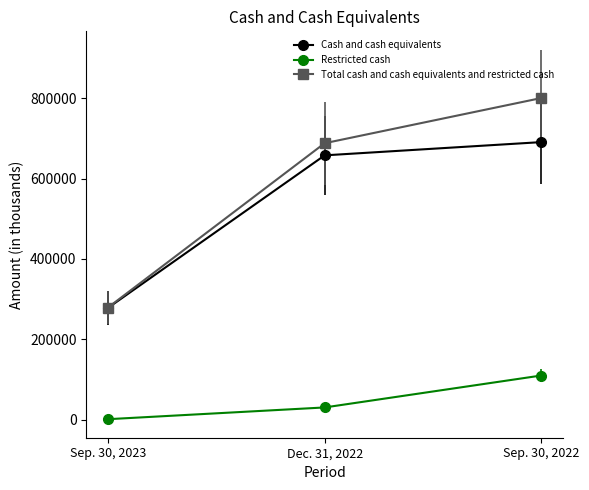

List the series in order of their peak value, lowest first.

Restricted cash, Cash and cash equivalents, Total cash and cash equivalents and restricted cash